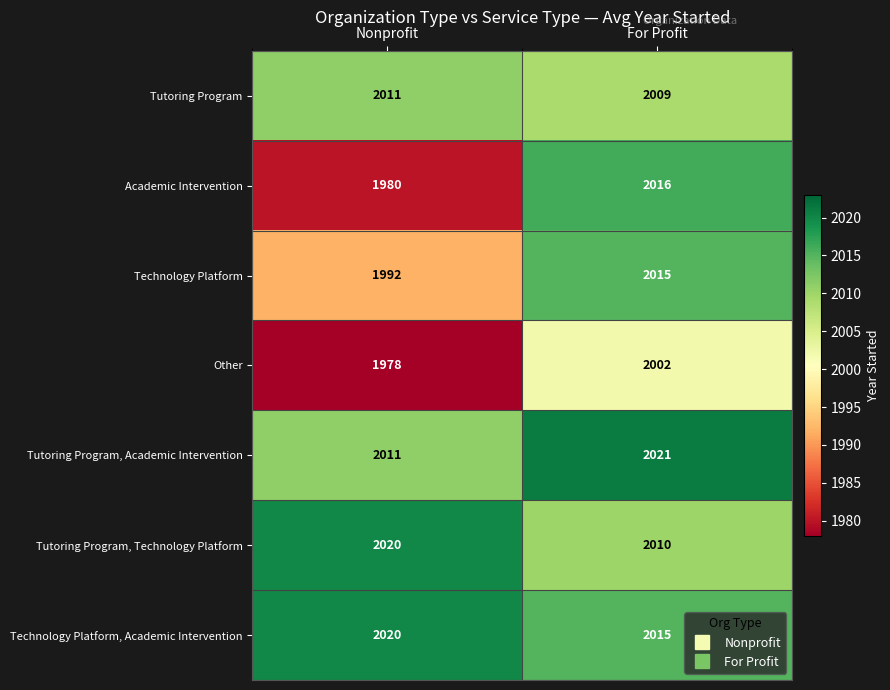

At which category is the sum across all series the highest?

For Profit